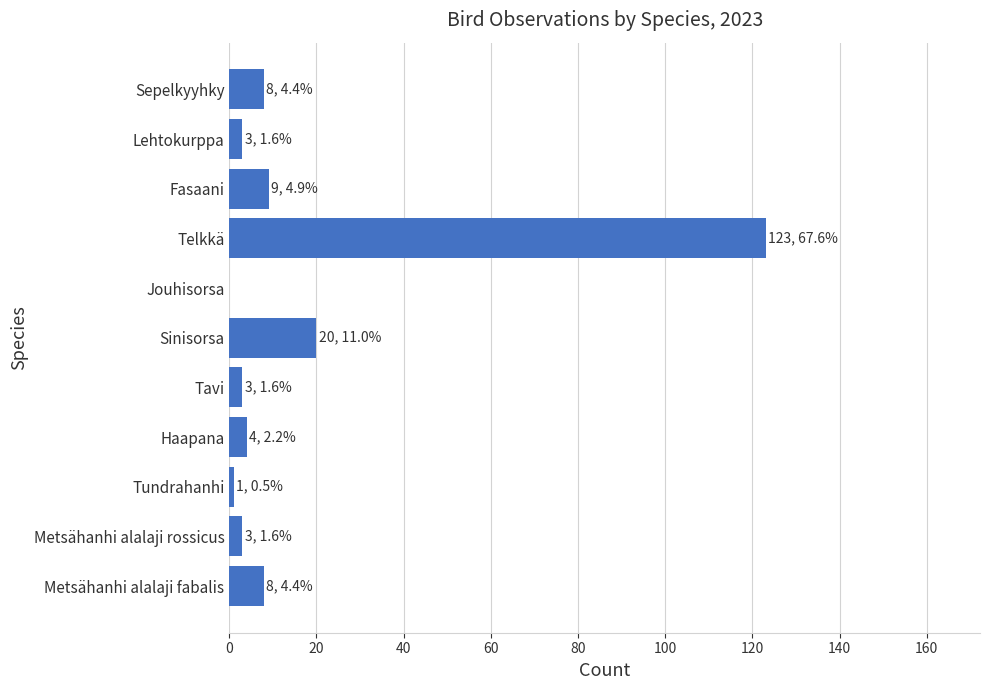

Reading bottom to top, transcribe all the data shown in this chart.

Metsähanhi alalaji fabalis=8	Metsähanhi alalaji rossicus=3	Tundrahanhi=1	Haapana=4	Tavi=3	Sinisorsa=20	Jouhisorsa=0	Telkkä=123	Fasaani=9	Lehtokurppa=3	Sepelkyyhky=8